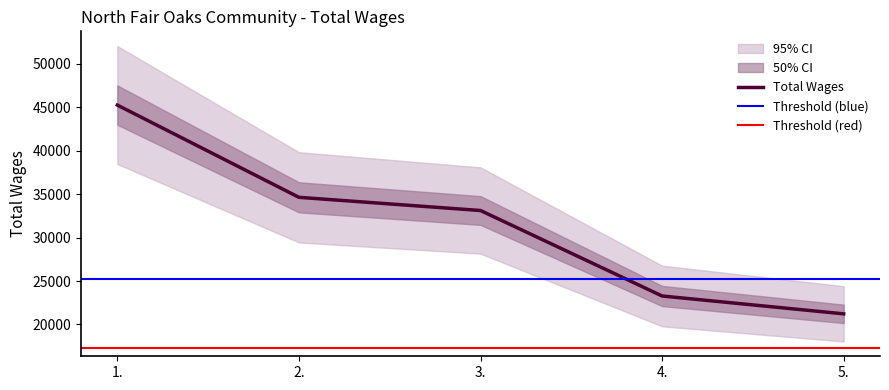

Where is the data nearest to the value 33236?

3.